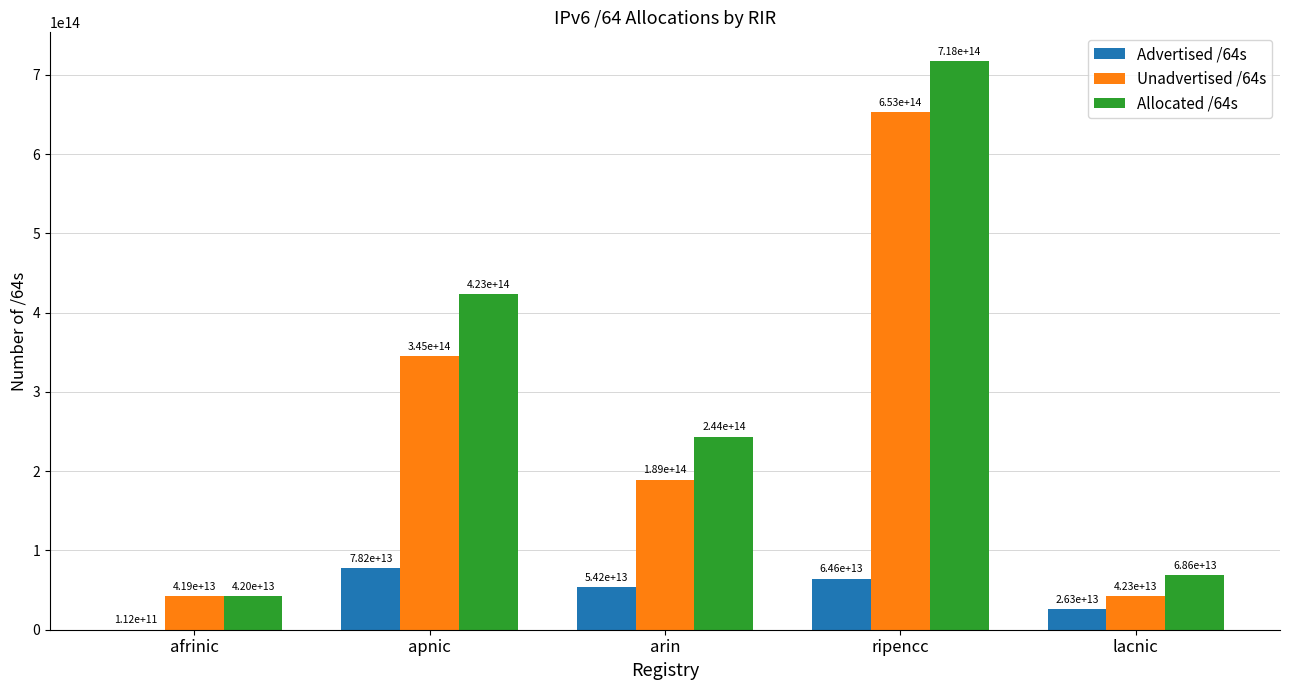

At which label does Allocated /64s first exceed 243737390874624?

apnic